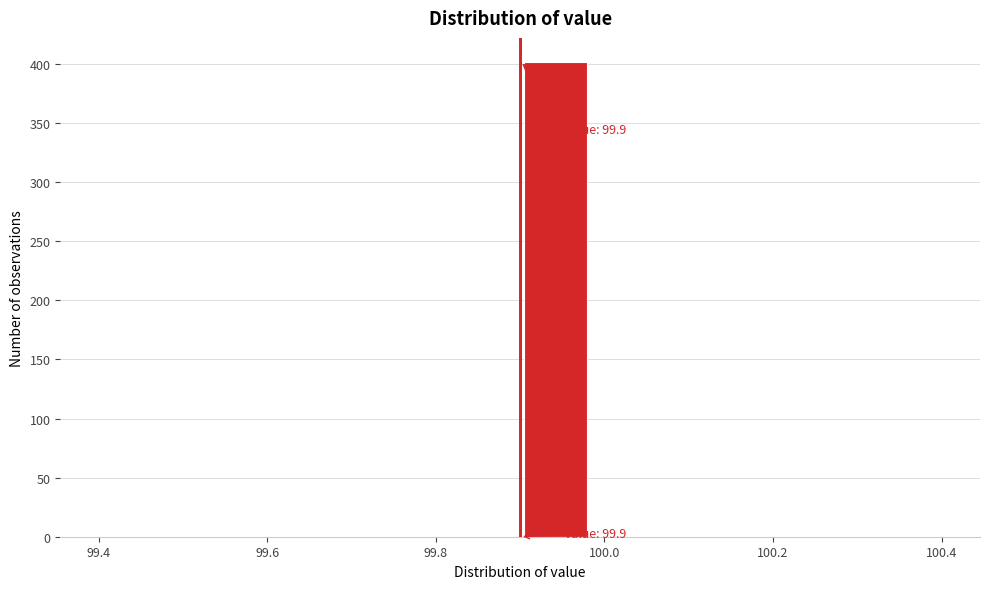

Over which range of the x-axis is the bar tallest?

99.90 to 99.98